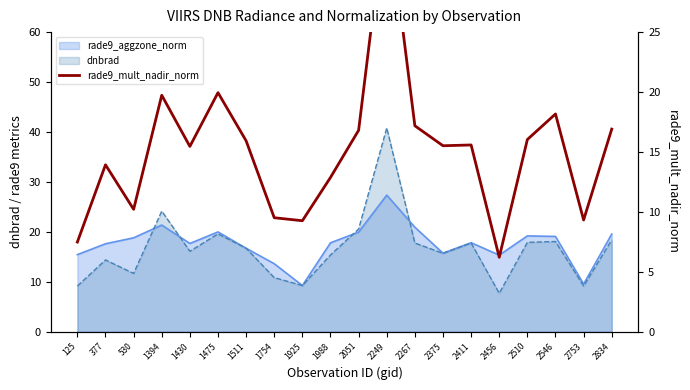

True or false: there are more than 0 points higher than both neighbors.

True